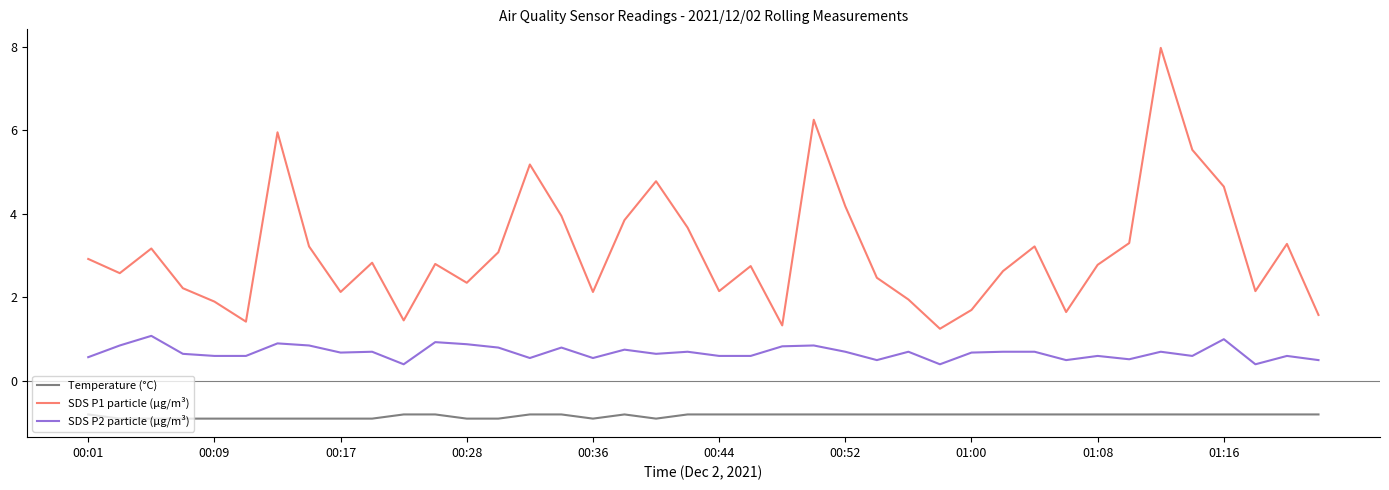

Which series has the largest range (max minus min)?

SDS P1 particle (µg/m³)